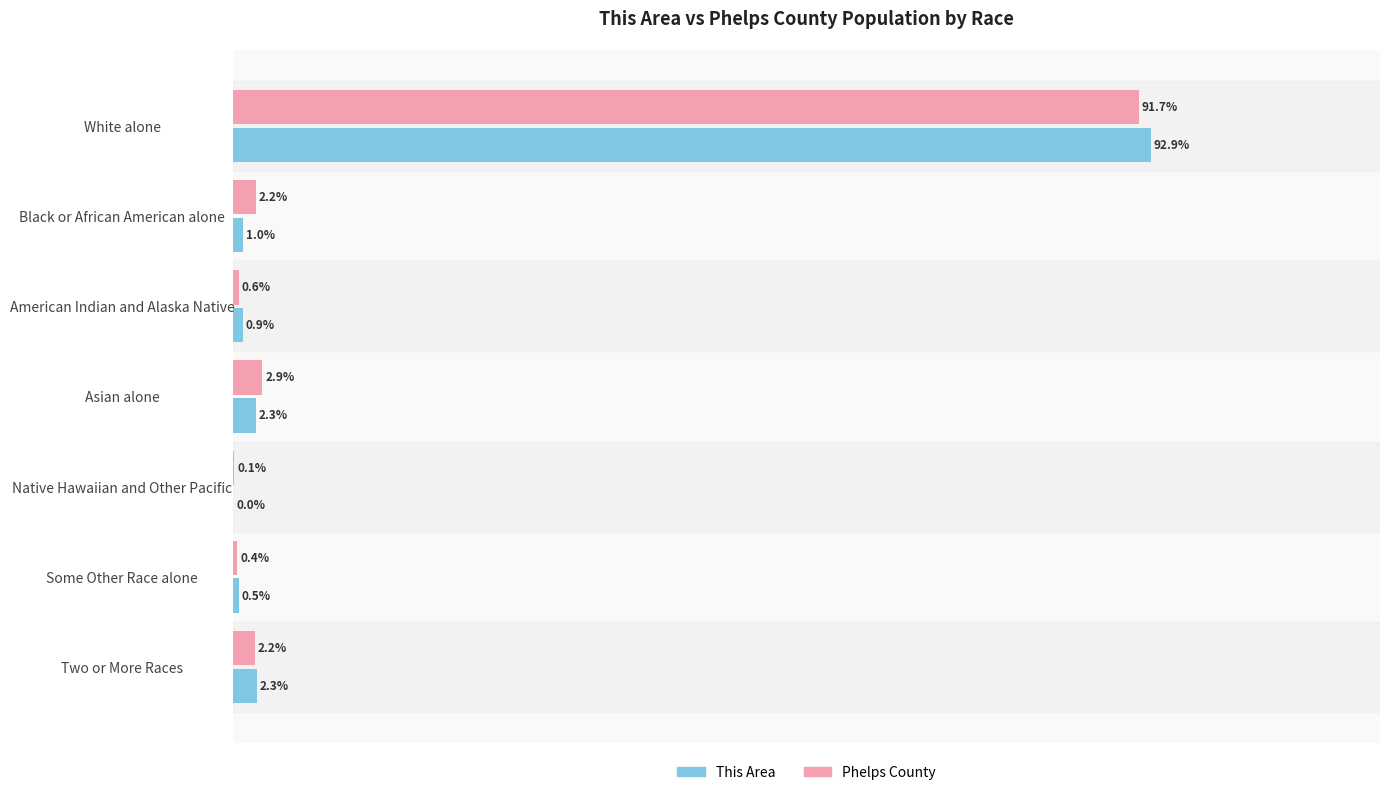

Is the value of This Area at Asian alone greater than the value of Phelps County at Some Other Race alone?

Yes